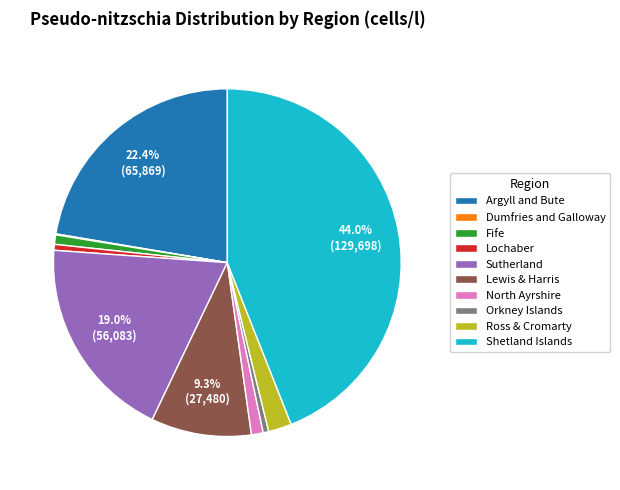

Between Lewis & Harris and North Ayrshire, which is larger?

Lewis & Harris